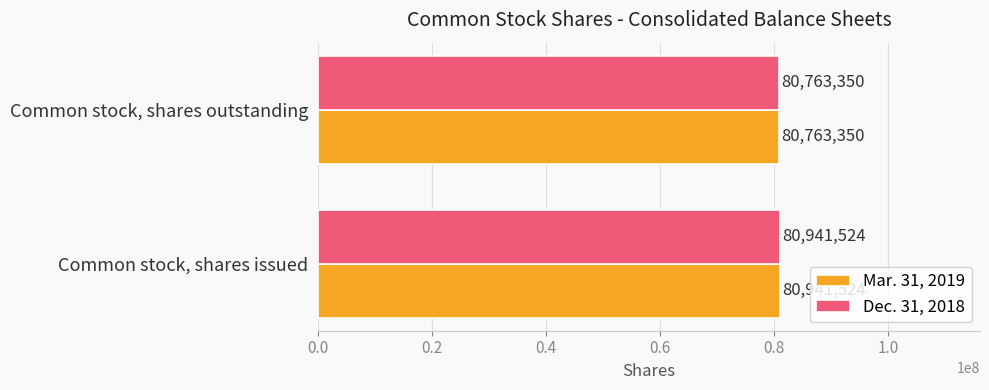

What is the highest value of the Mar. 31, 2019 series?

80941524